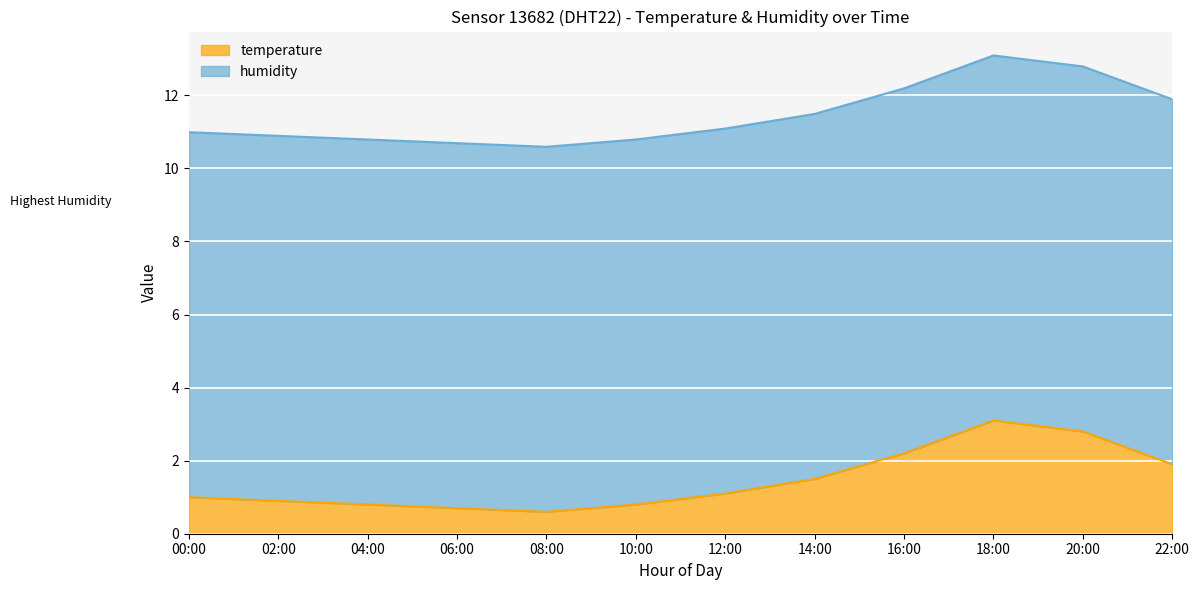

List the labels in order of value, smallest first.

08:00, 06:00, 04:00, 10:00, 02:00, 00:00, 12:00, 14:00, 22:00, 16:00, 20:00, 18:00